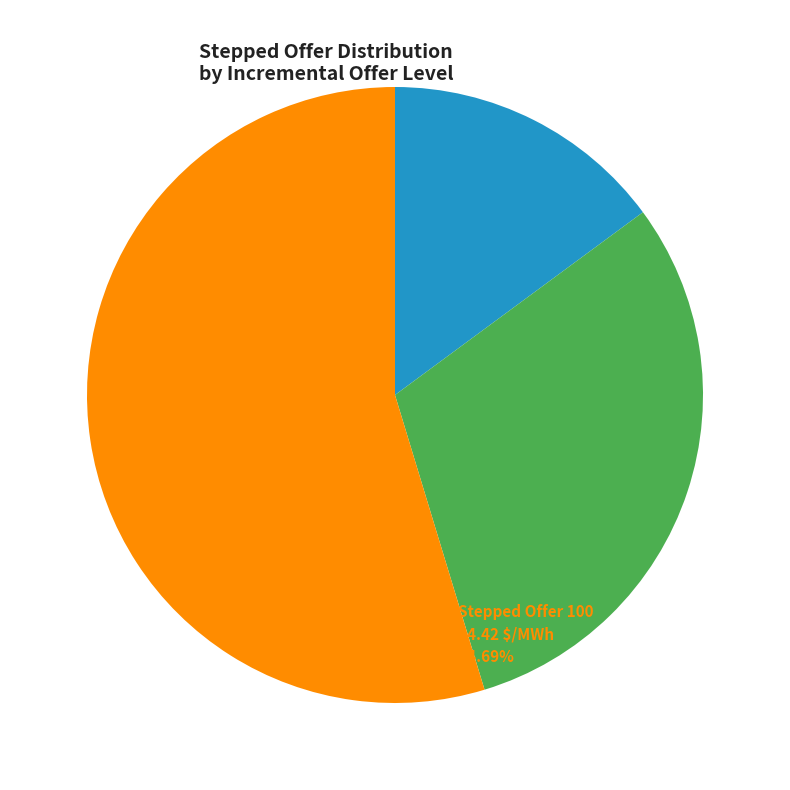

Is there any slice that represents more than half of the pie?

Yes